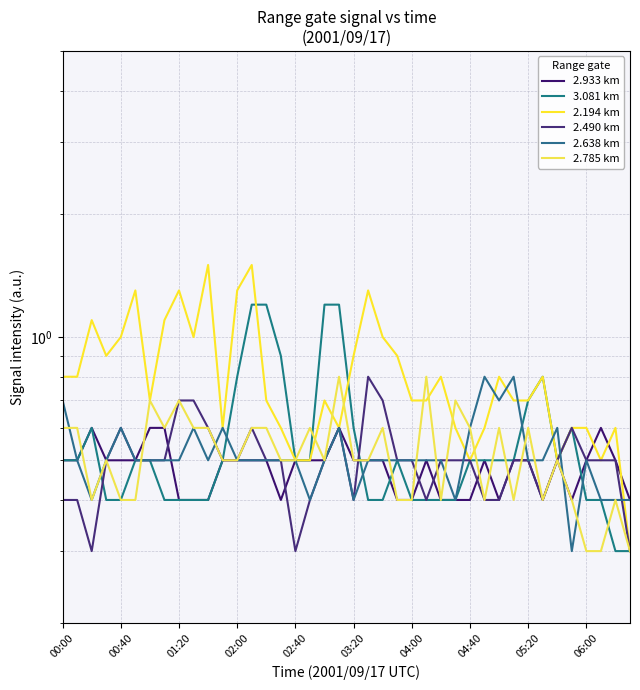

The 3.081 km series shows 0.8 at 23. True or false?

False